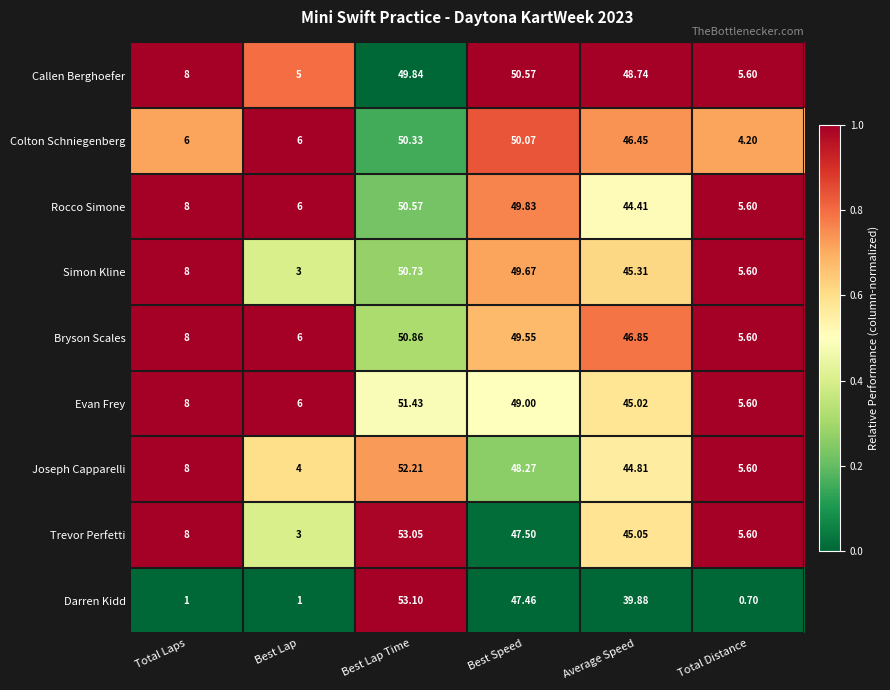

Rank the series at Best Lap Time from highest to lowest value.

Darren Kidd, Trevor Perfetti, Joseph Capparelli, Evan Frey, Bryson Scales, Simon Kline, Rocco Simone, Colton Schniegenberg, Callen Berghoefer